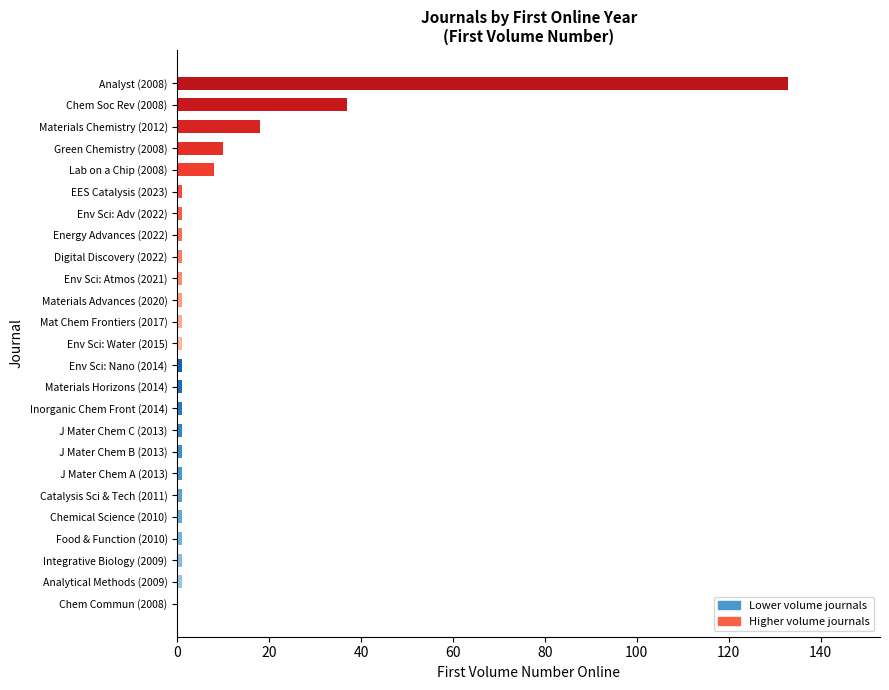

What is the sum of all values?

225